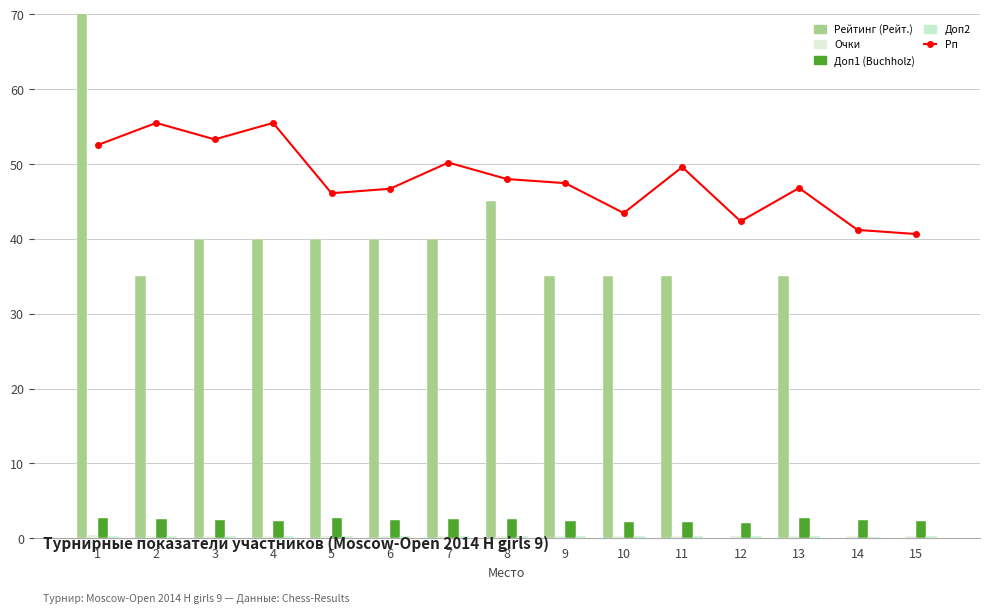

What is the approximate value of Доп1 at 9?

2.3